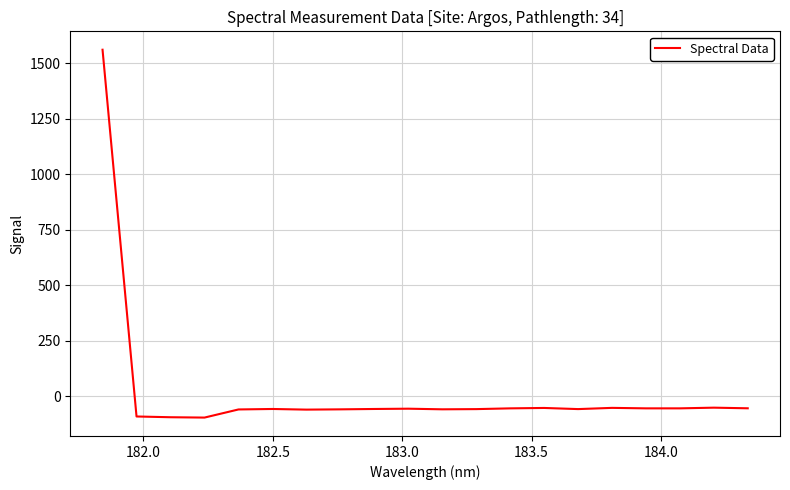

What is the minimum value shown in the chart?

-97.1